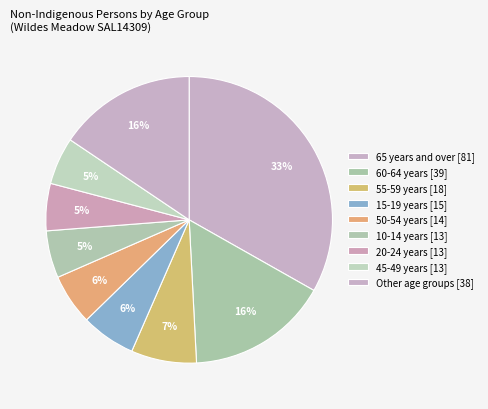

How many slices are in this pie chart?

9